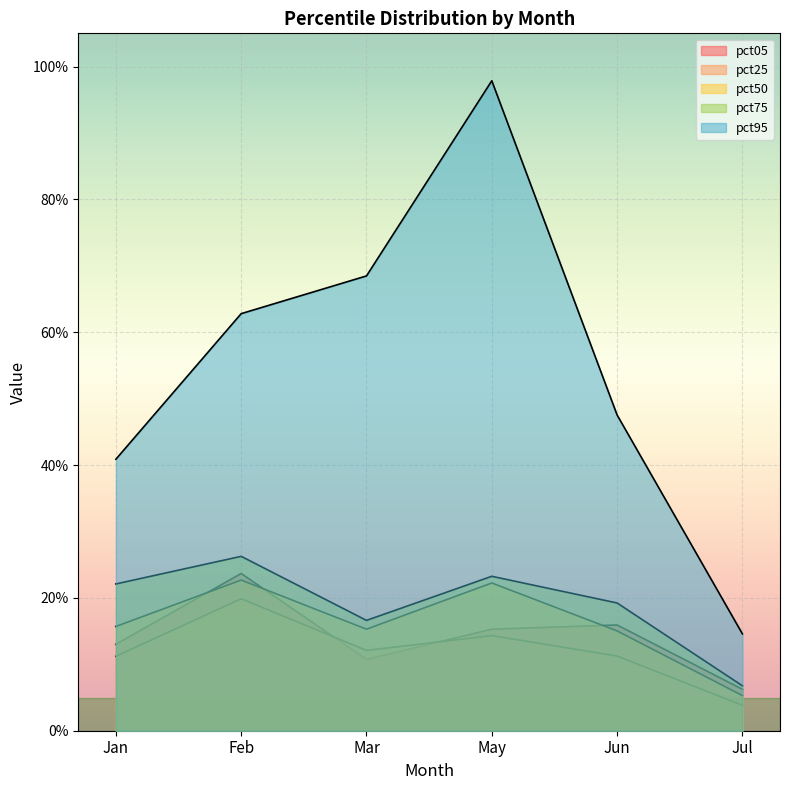

How many pct50 values are between 0 and 1?

6